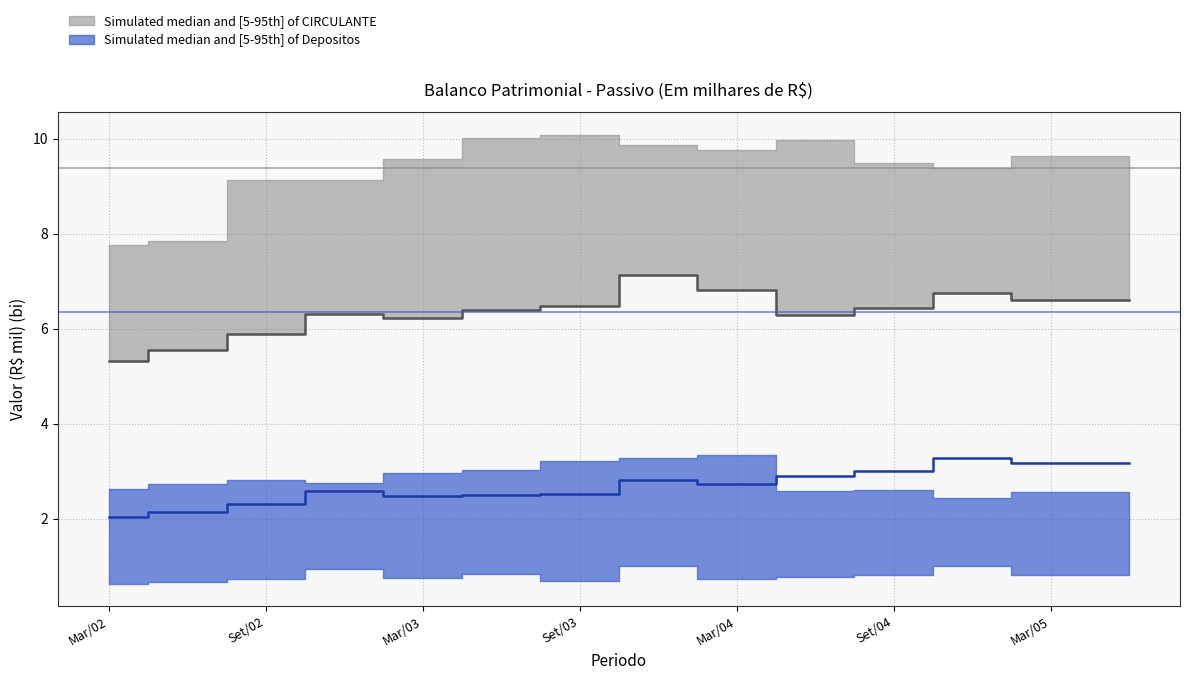

What is the difference between the second highest and second lowest values in the DEPOSITOS series?

1.3